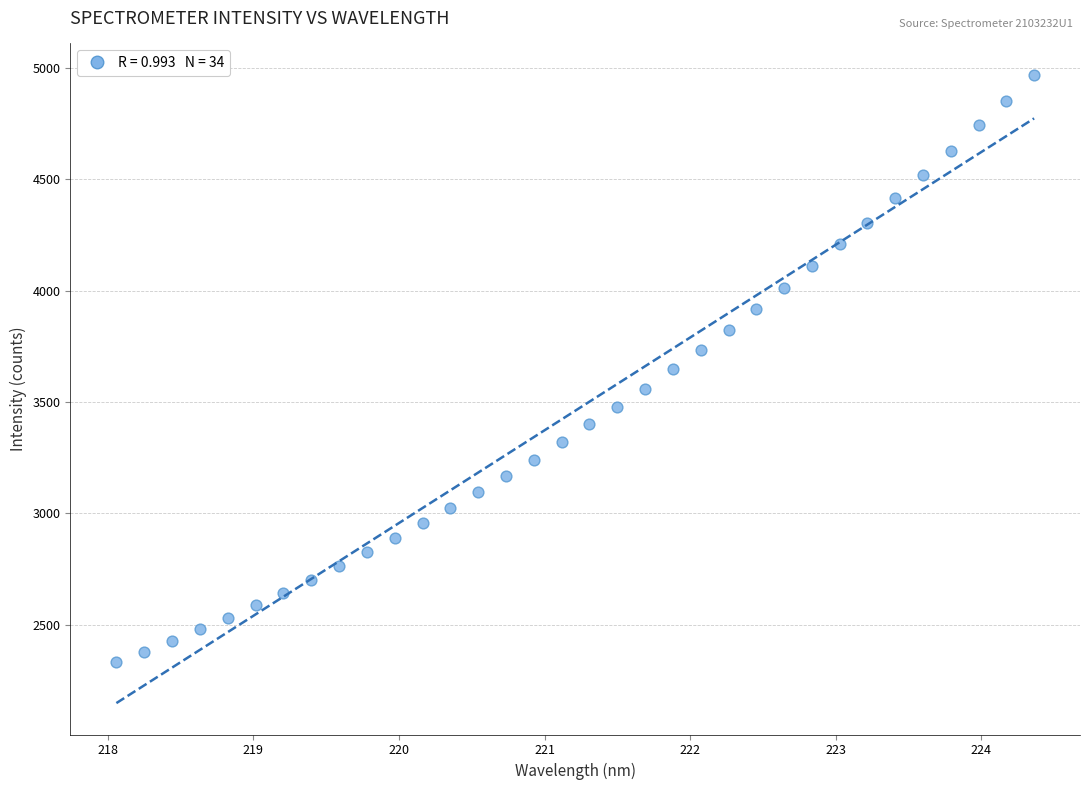

What is the range of Y values (max minus min)?

2638.3